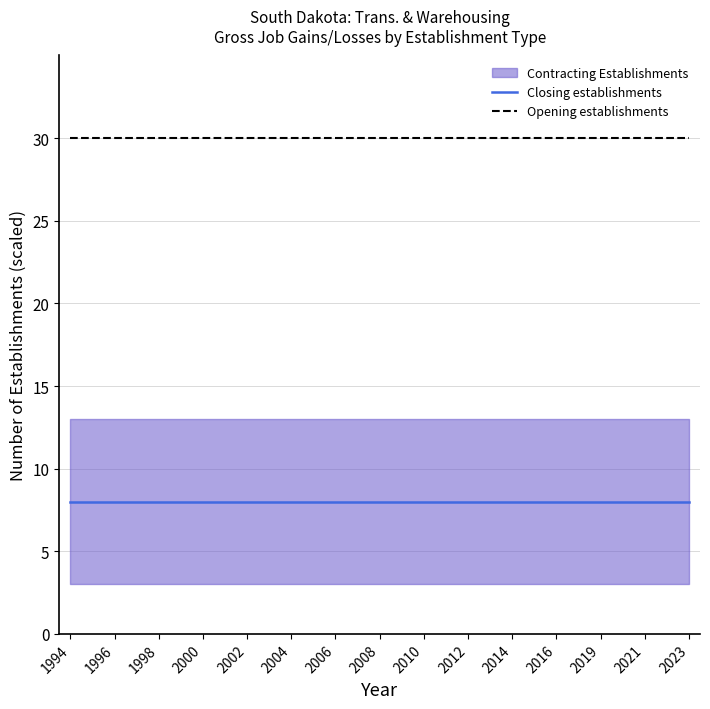

True or false: Closing establishments and Opening establishments cross at least once.

False